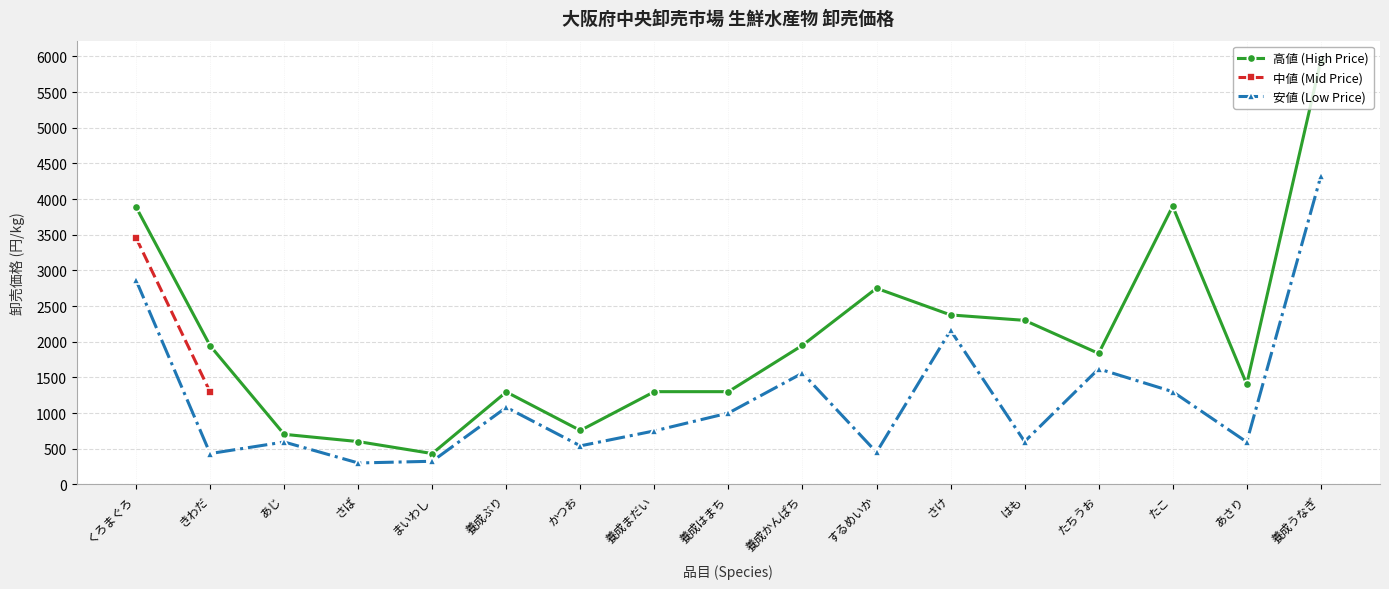

True or false: 安値 (Low Price) and 高値 (High Price) intersect in this chart.

False